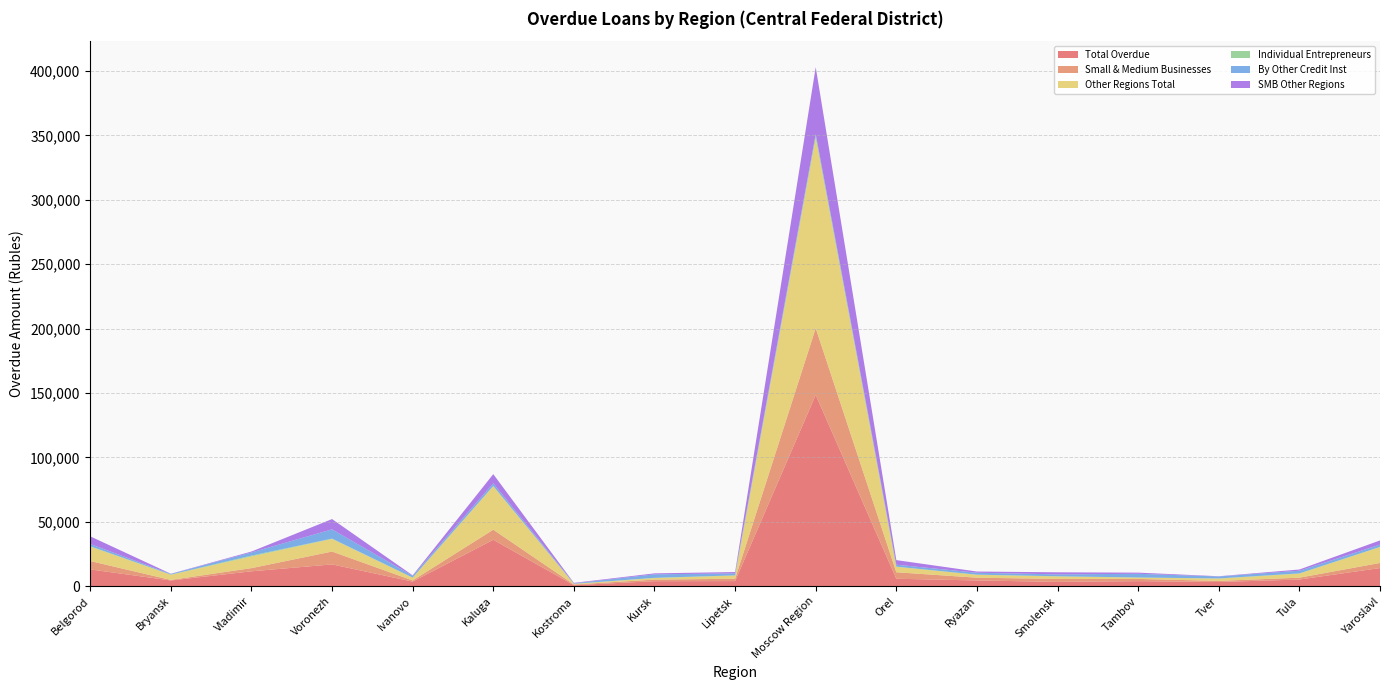

Reading left to right, transcribe all the data shown in this chart.

Total Overdue: 13025	4447	11551	16925	3560	36036	790	3885	3953	148475	5768	4459	3352	3906	3267	5163	14081
Small & Medium Businesses: 6515	411	2483	9987	891	7839	544	1246	1821	51883	5052	2145	2303	1737	867	1458	3969
Other Regions Total: 11229	3999	9048	9755	2123	33761	445	1175	2448	147315	4248	2207	1901	1020	1734	3109	12325
Individual Entrepreneurs: 268	206	659	302	112	175	95	202	203	2313	102	159	178	106	180	228	150
By Other Credit Inst: 1733	448	2469	7170	1375	2097	333	2710	1505	1152	1520	1476	1451	2864	1503	2054	1753
SMB Other Regions: 5943	157	694	7988	368	7101	374	756	1053	51883	3560	946	1601	907	180	943	3243